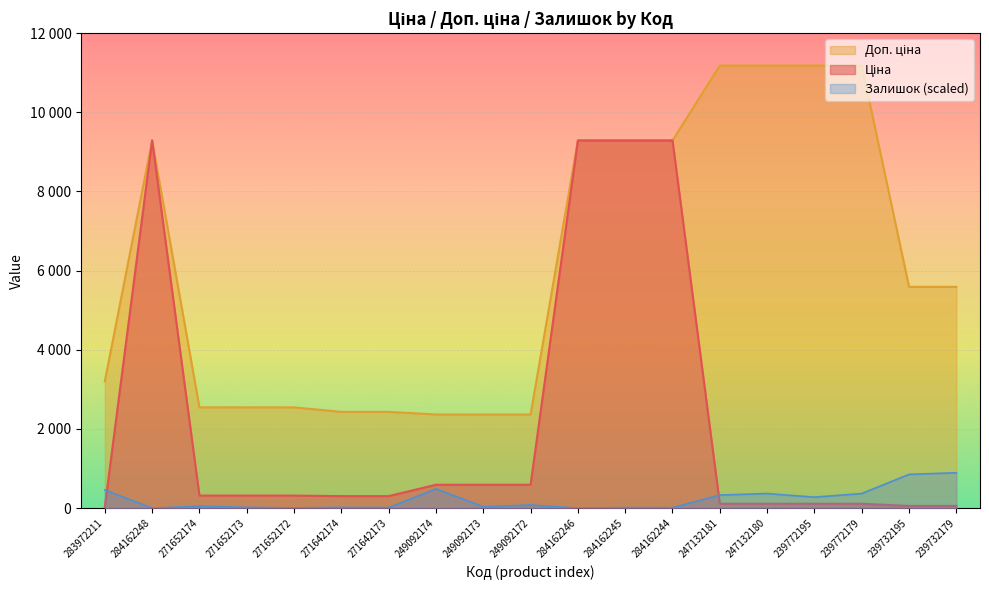

Reading left to right, list all the values displayed in this chart.

Ціна: 283972211=32.0	284162248=9290.5	271652174=318.3	271652173=318.3	271652172=318.3	271642174=304.1	271642173=304.1	249092174=591.6	249092173=591.6	249092172=591.6	284162246=9290.5	284162245=9290.5	284162244=9290.5	247132181=111.8	247132180=111.8	239772195=111.8	239772179=111.8	239732195=55.9	239732179=55.9
Доп. ціна: 283972211=3205.0	284162248=9290.5	271652174=2546.4	271652173=2546.4	271652172=2546.4	271642174=2432.8	271642173=2432.8	249092174=2366.5	249092173=2366.5	249092172=2366.5	284162246=9290.5	284162245=9290.5	284162244=9290.5	247132181=11182.0	247132180=11182.0	239772195=11182.0	239772179=11182.0	239732195=5591.0	239732179=5591.0
Залишок: 283972211=458.7	284162248=0.0	271652174=49.7	271652173=20.4	271652172=6.4	271642174=19.1	271642173=14.0	249092174=488.1	249092173=37.0	249092172=80.3	284162246=0.0	284162245=14.0	284162244=11.5	247132181=331.3	247132180=369.5	239772195=277.8	239772179=369.5	239732195=853.8	239732179=894.6